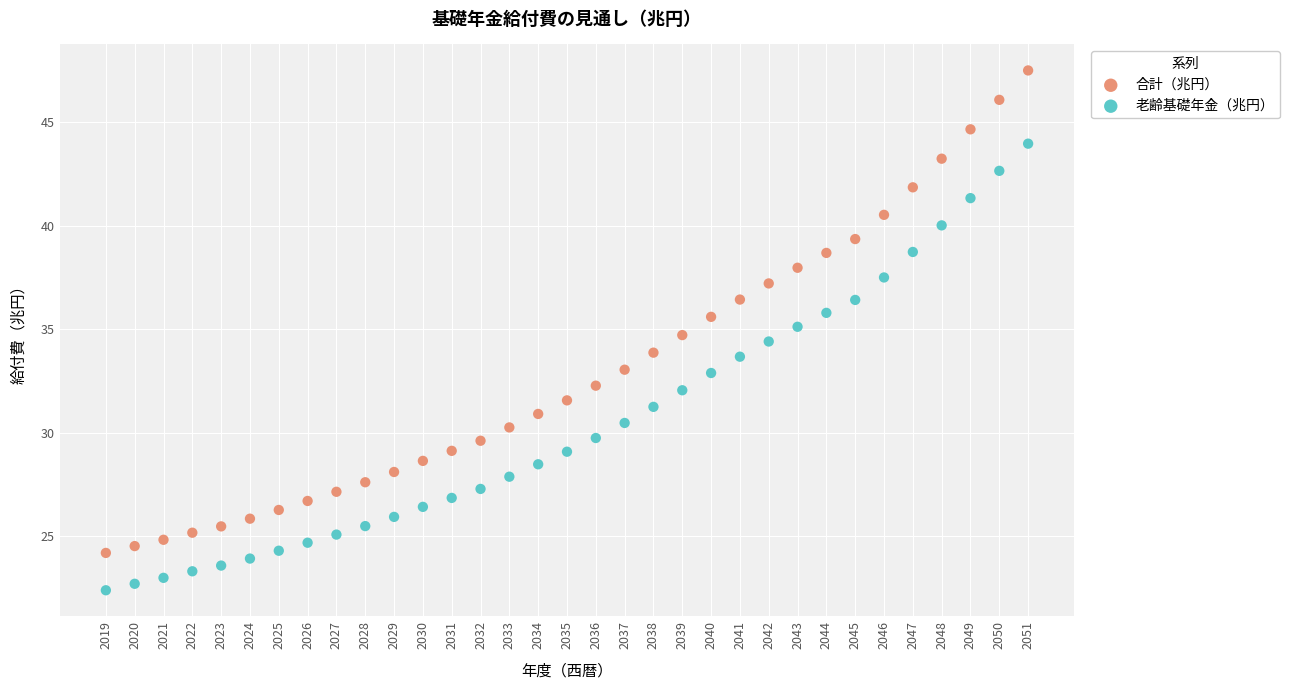

Which series has the widest spread of Y values?

合計（兆円）